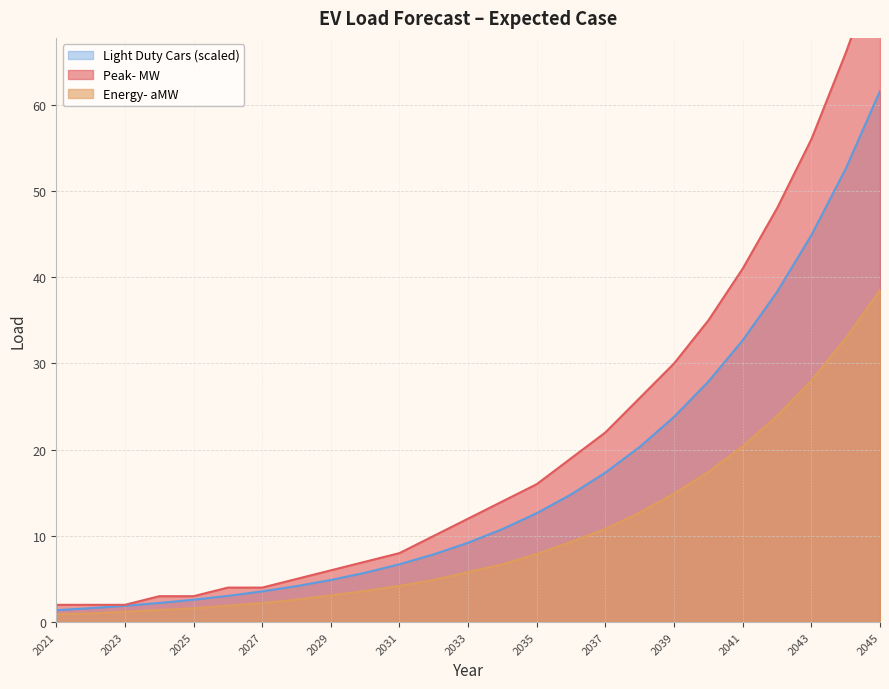

True or false: Energy- aMW and Peak- MW cross at least once.

False